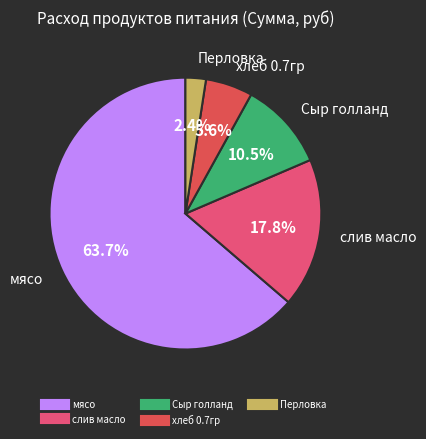

Does any single category account for the majority?

Yes